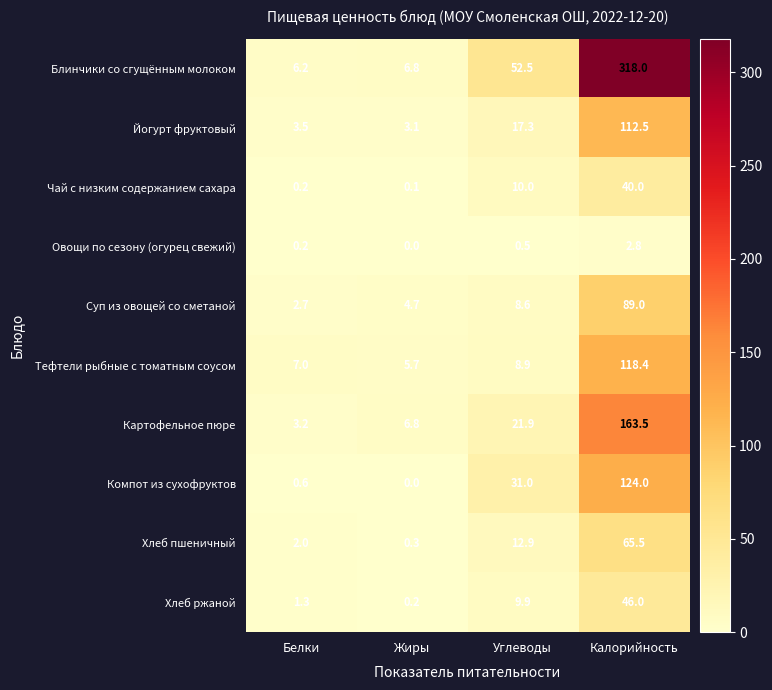

What is the sum of all Тефтели рыбные с томатным соусом values?

140.0